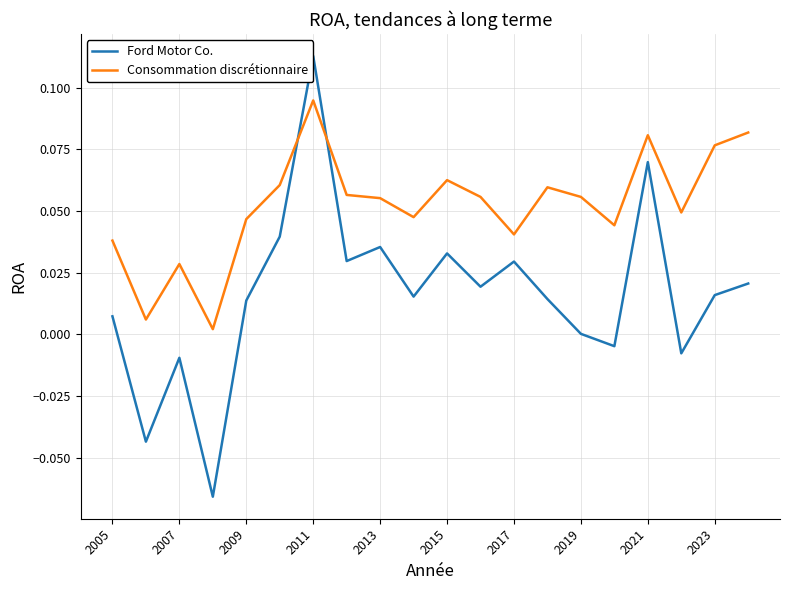

Which series has the largest total across all categories?

Consommation discrétionnaire